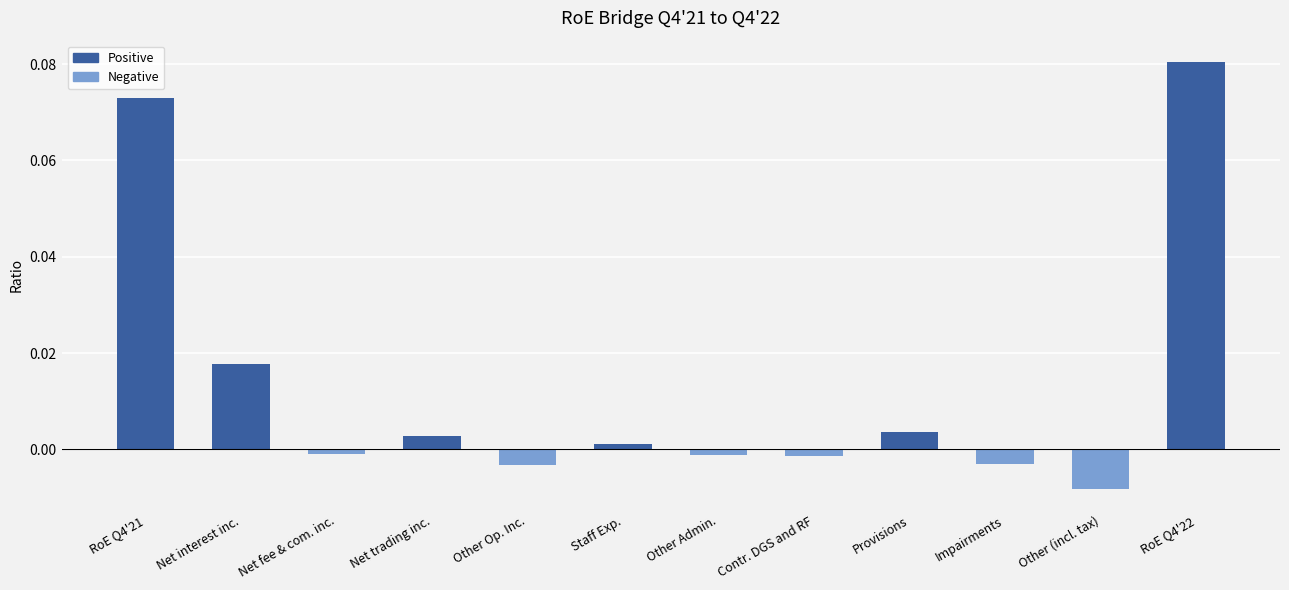

How many values exceed 0?

6